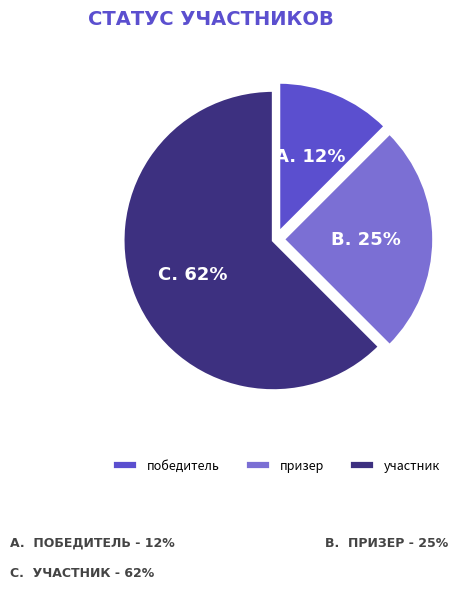

Count the number of slices in the pie.

3